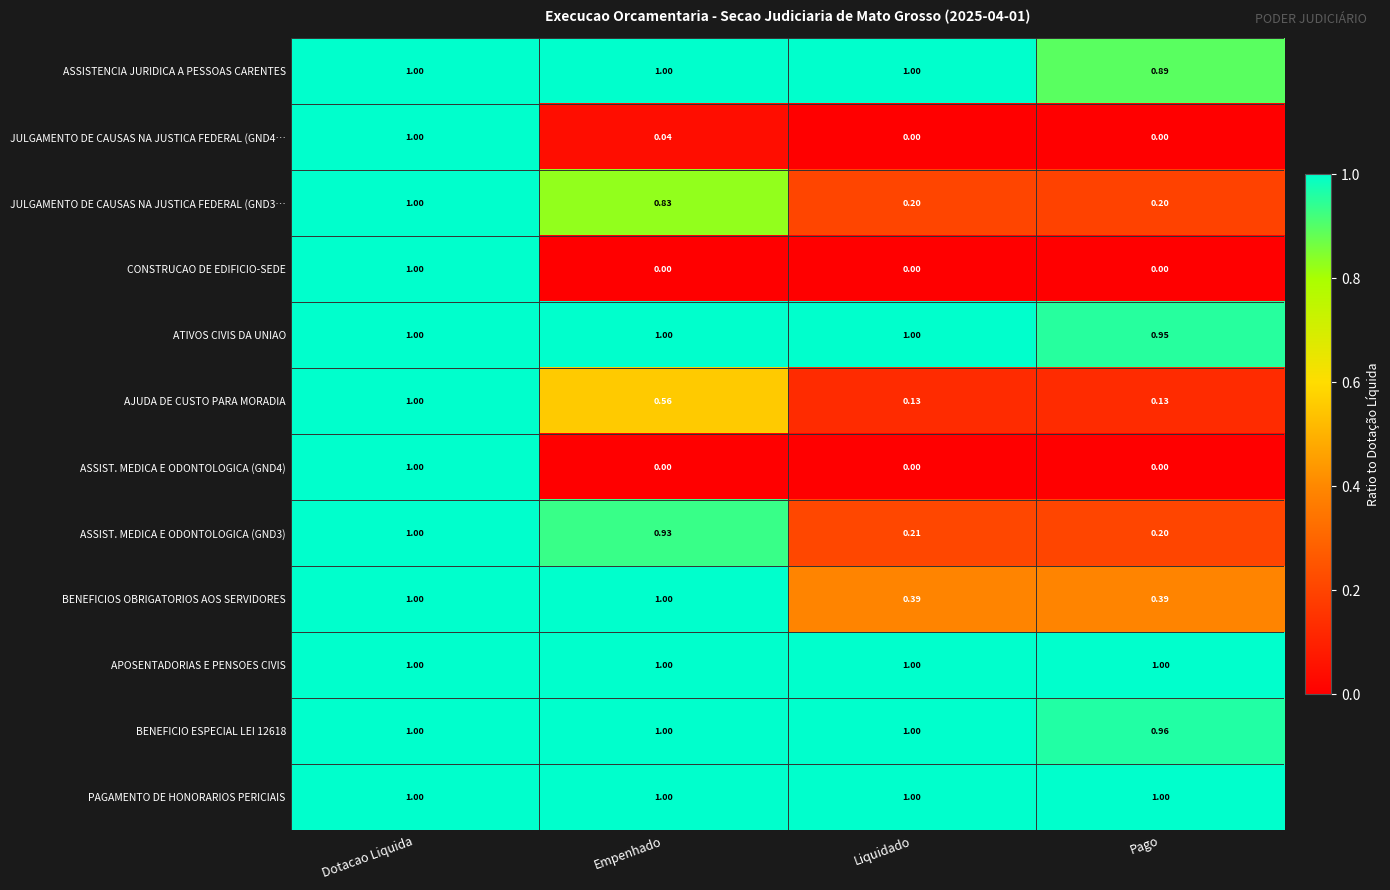

Is the value of ASSIST. MEDICA E ODONTOLOGICA (GND3) at Liquidado greater than the value of ASSISTENCIA JURIDICA A PESSOAS CARENTES at Pago?

No